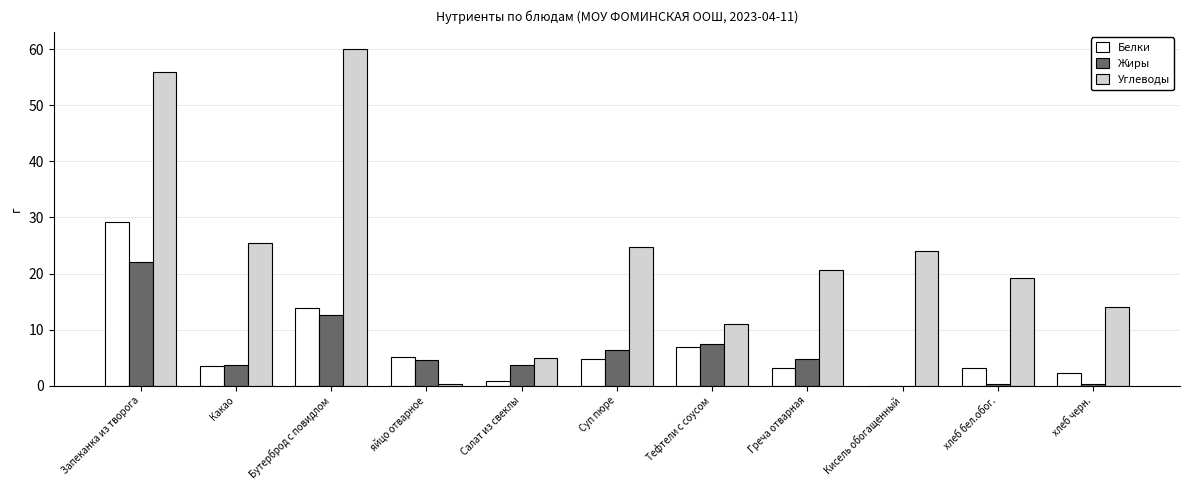

Which series changed the most between яйцо отварное and Тефтели с соусом?

Углеводы